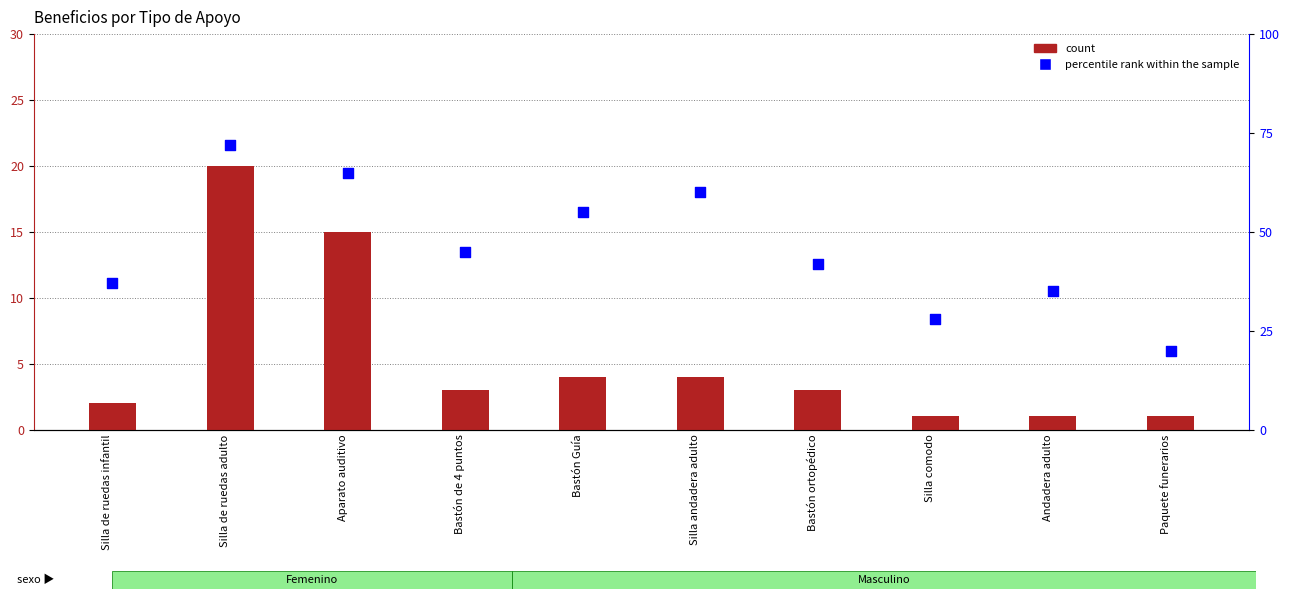

Which series has the largest Y range (max minus min)?

percentile rank within the sample